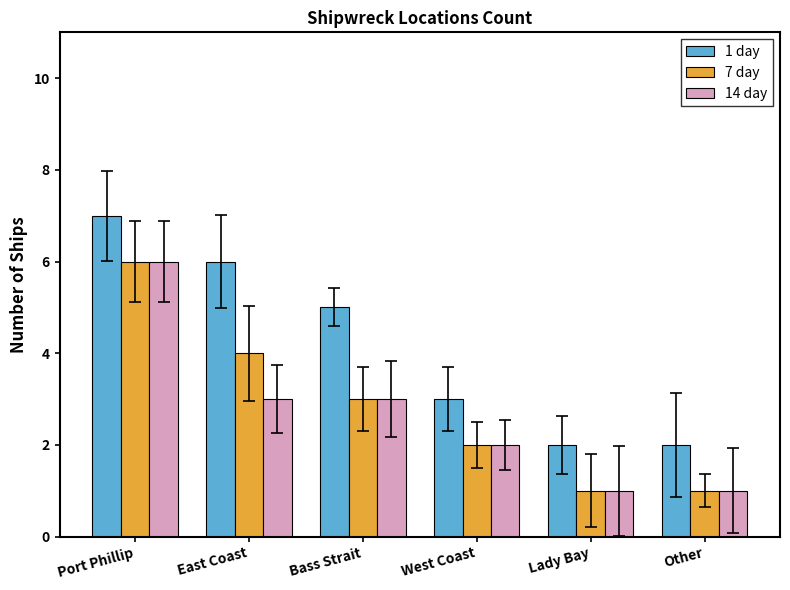

What are all the series names shown in the legend?

1 day, 7 day, 14 day